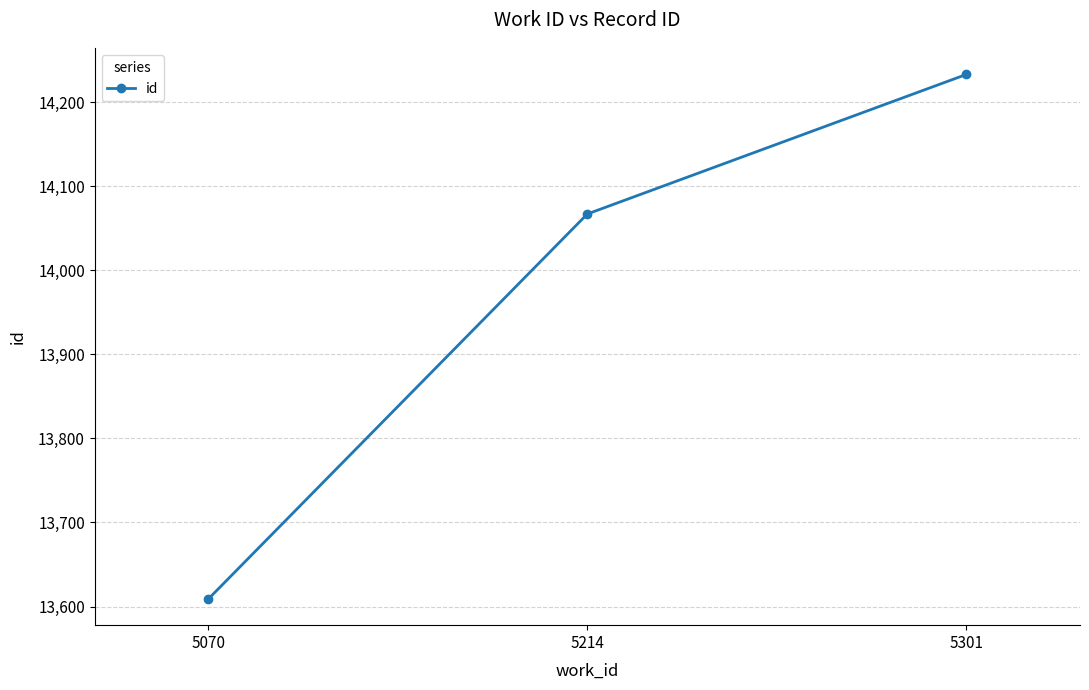

How many data points are less than 14067?

1